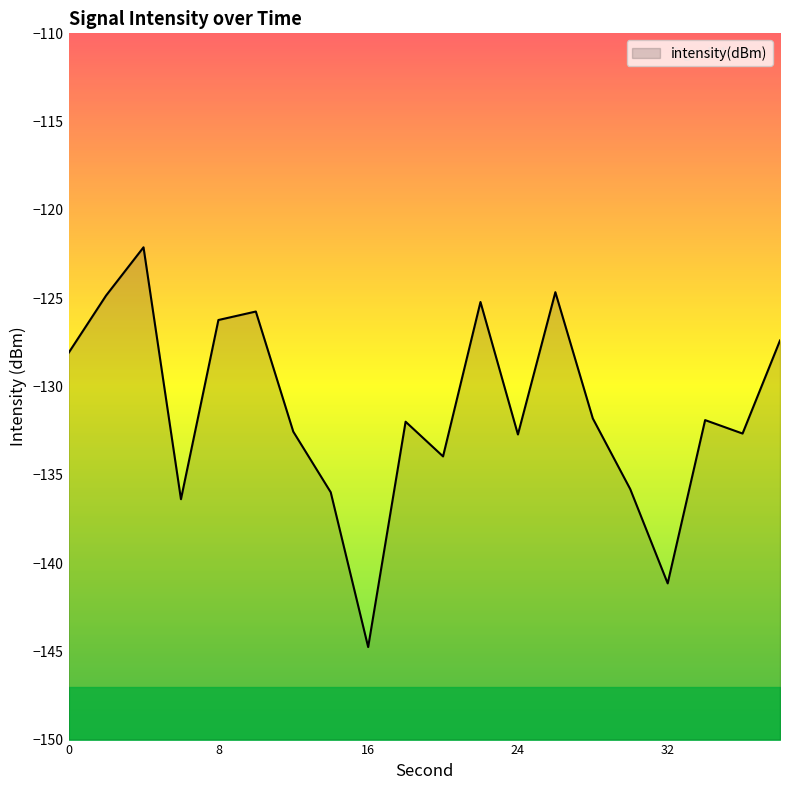

What is the change in value from 18 to 30?

-3.8